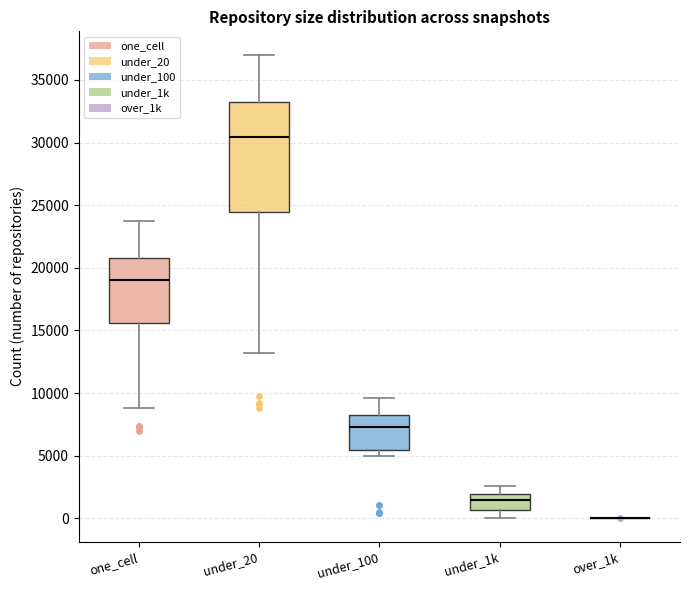

Reading left to right, read every box against the y-axis: the position of its median line, the range the box covers, and the ends of its whiskers. The values are not printed on the chart, so give them approximately, as read against the axis.

one_cell: median 19000, box 15500 to 21000, whiskers 9000 to 24000
under_20: median 30500, box 24500 to 33000, whiskers 13000 to 37000
under_100: median 7500, box 5500 to 8000, whiskers 5000 to 9500
under_1k: median 1500, box 500 to 2000, whiskers 0 to 2500
over_1k: box collapsed to a line at 0, whiskers 0 to 0